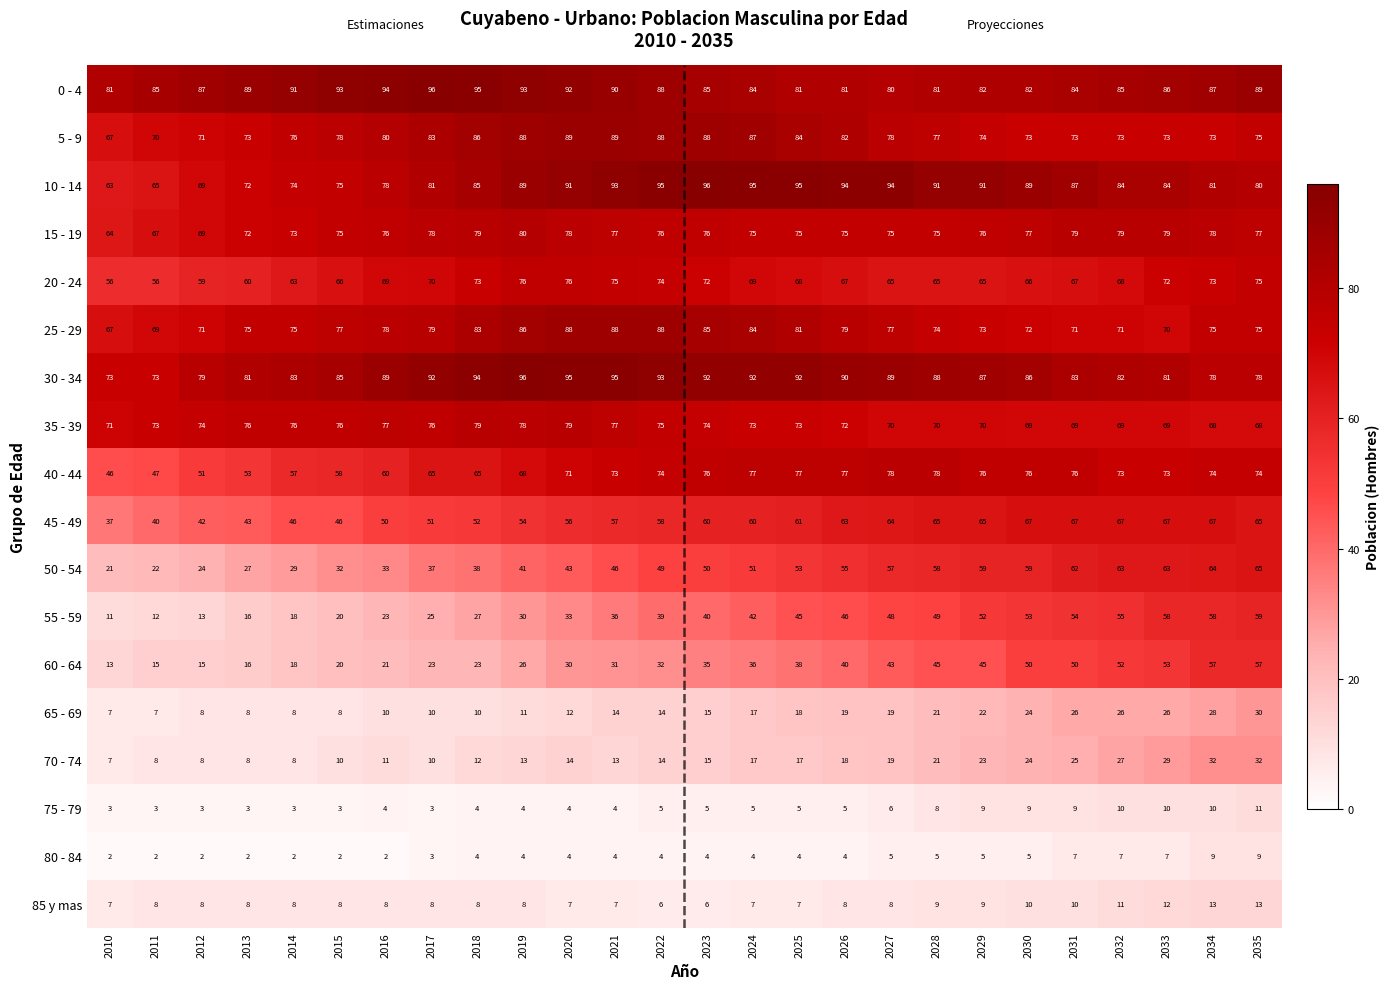

Which series has the largest total across all categories?

0 - 4